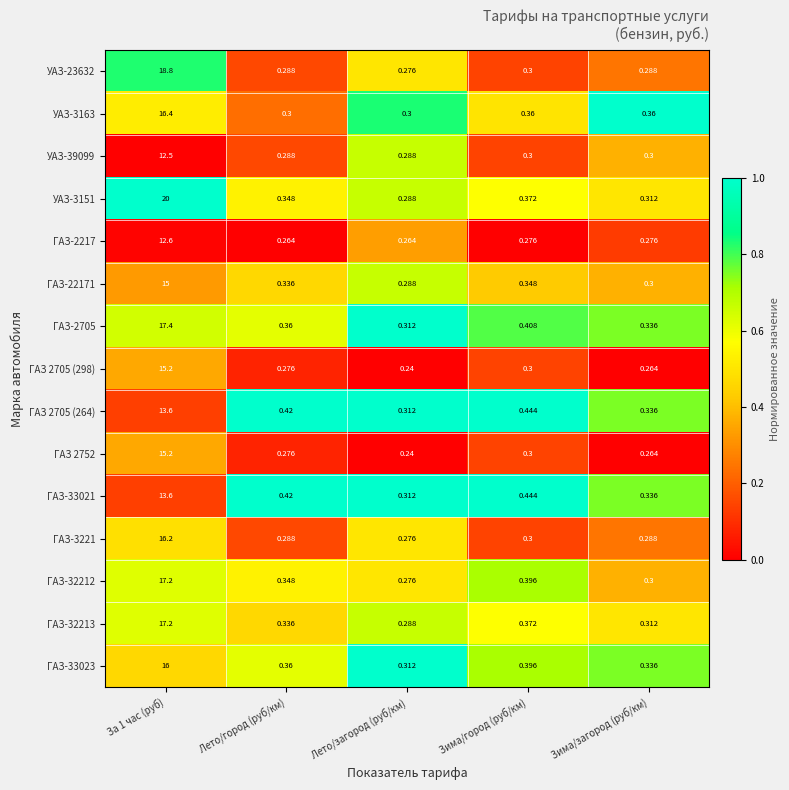

Which category has the lowest value across all series?

Лето/загород (руб/км)